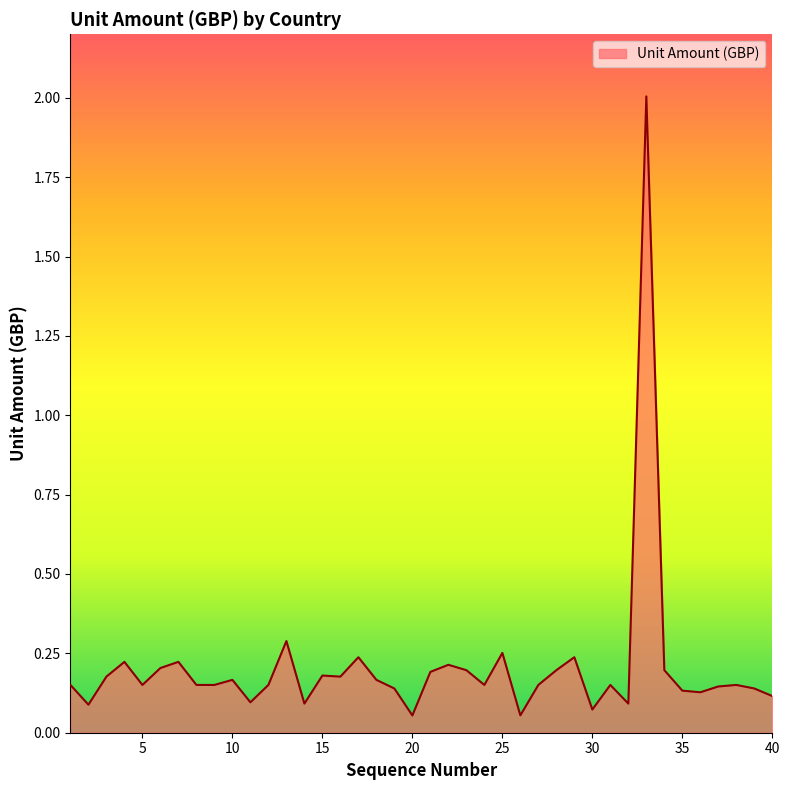

What is the greatest value displayed?

2.0